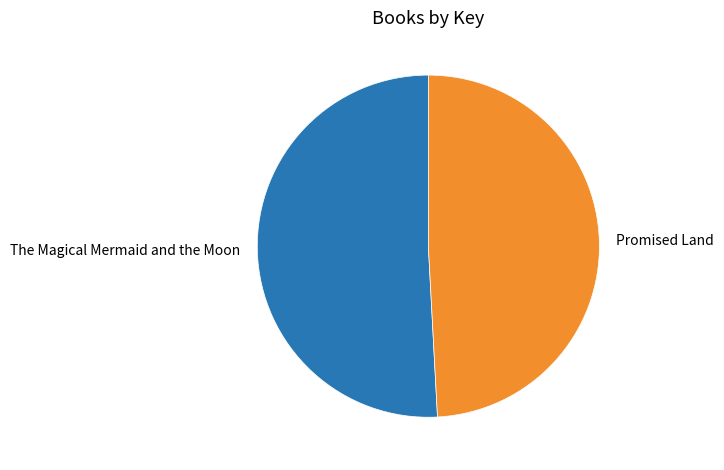

Rank the categories by value from lowest to highest.

Promised Land, The Magical Mermaid and the Moon